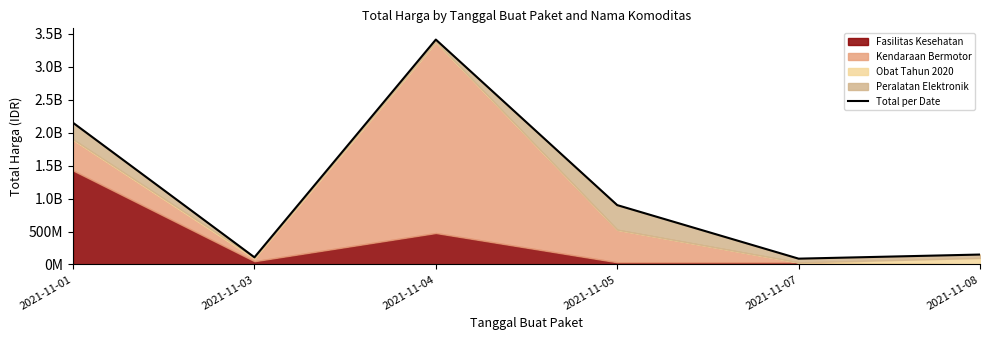

Which label corresponds to the largest value in the chart?

2021-11-04